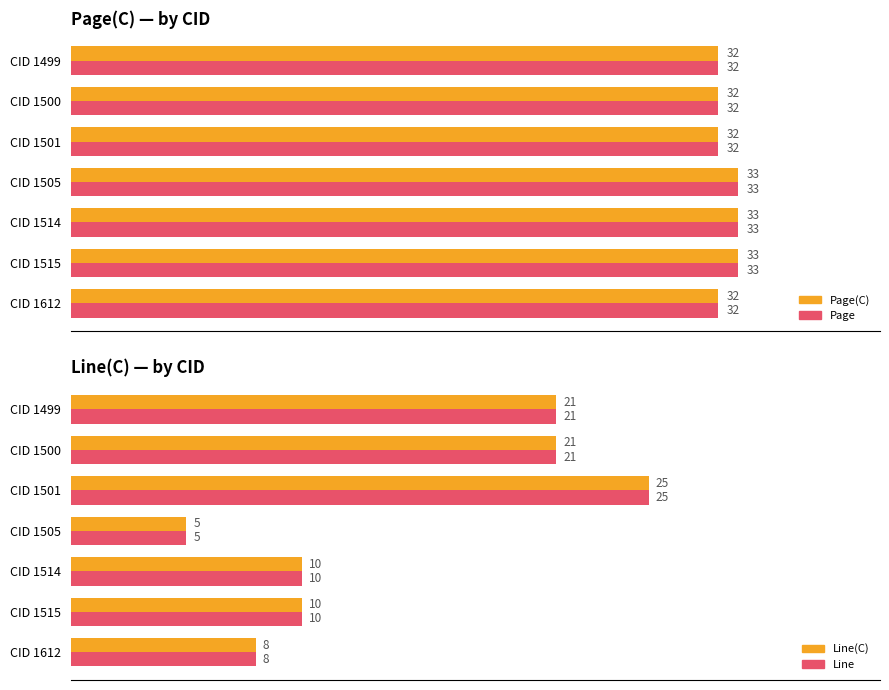

What is the difference between the maximum and minimum values in the Line series?

20